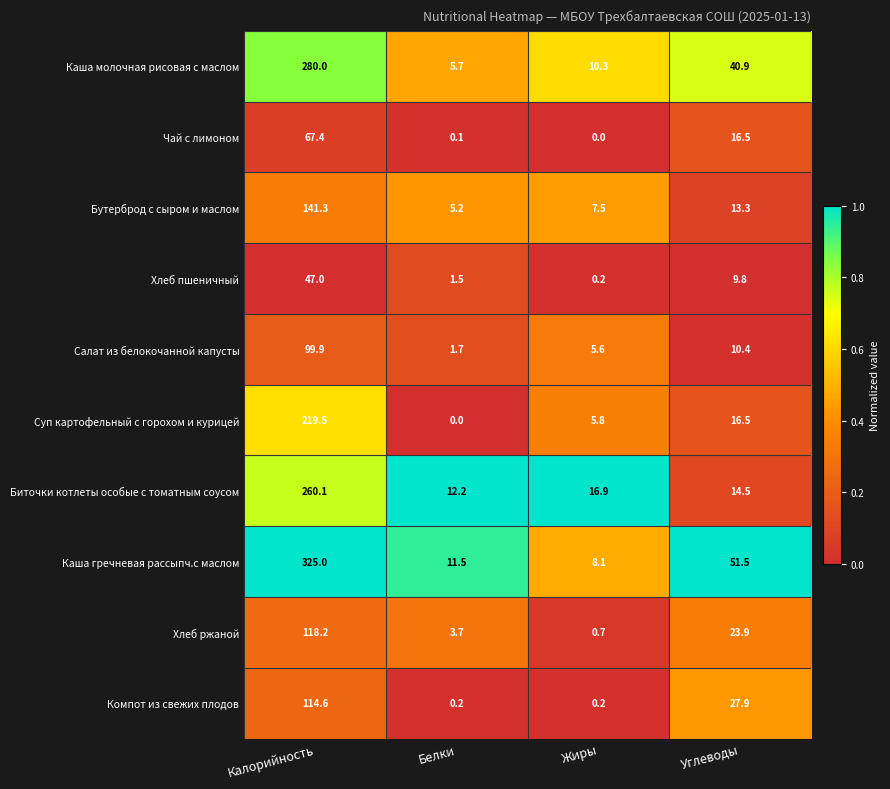

Read the Биточки котлеты особые с томатным соусом value at Углеводы.

14.5